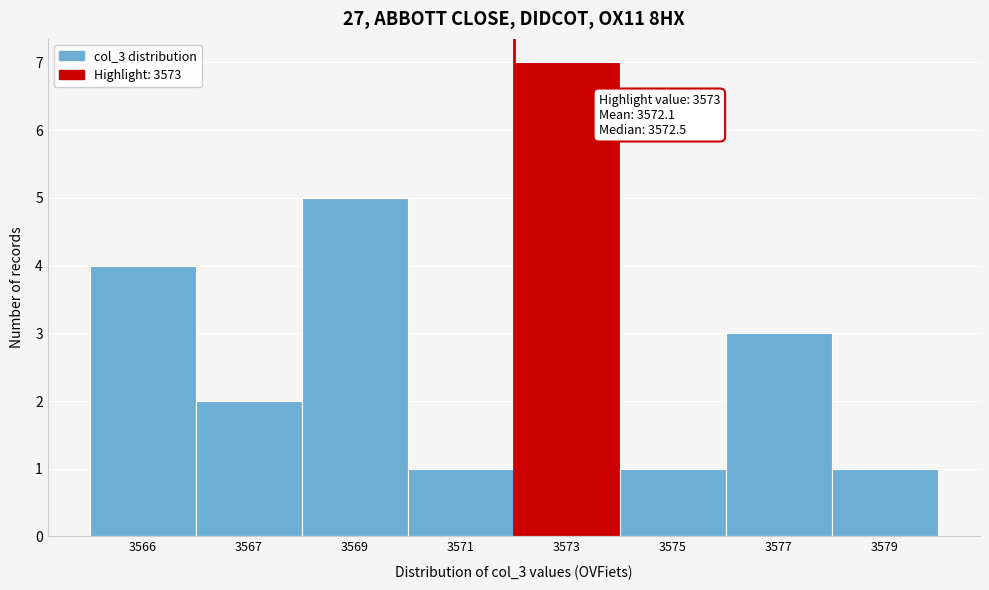

Reading left to right, extract all data points from this chart.

3566=4	3567=2	3569=5	3571=1	3573=7	3575=1	3577=3	3579=1